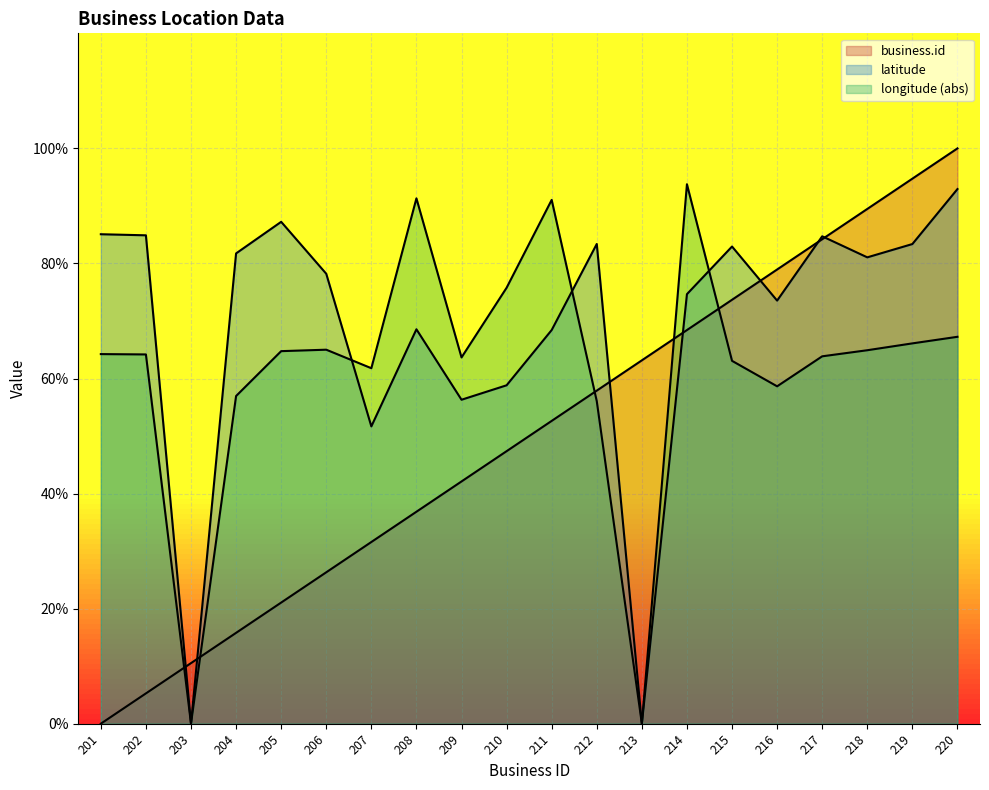

What is the sum of the longitude values at 209 and 211?

154.7